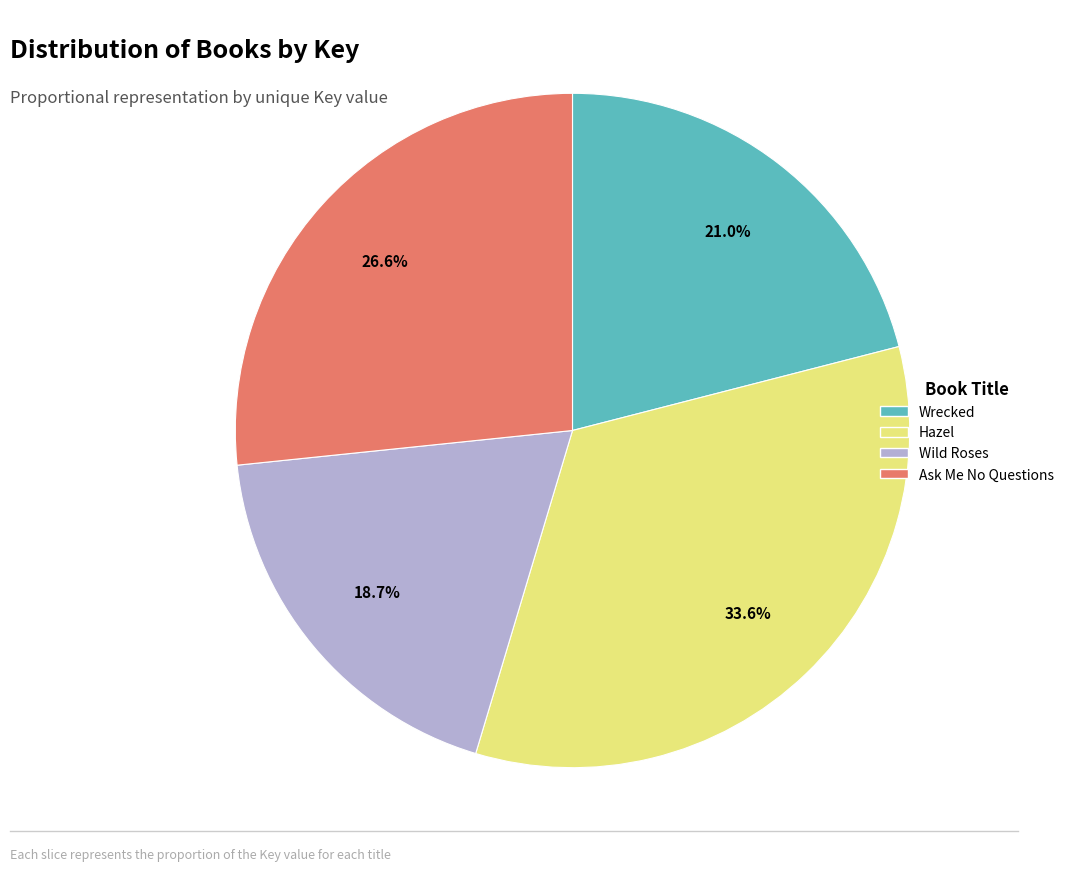

To the nearest percent, what is the difference between the Wild Roses and Hazel slice percentages?

15%